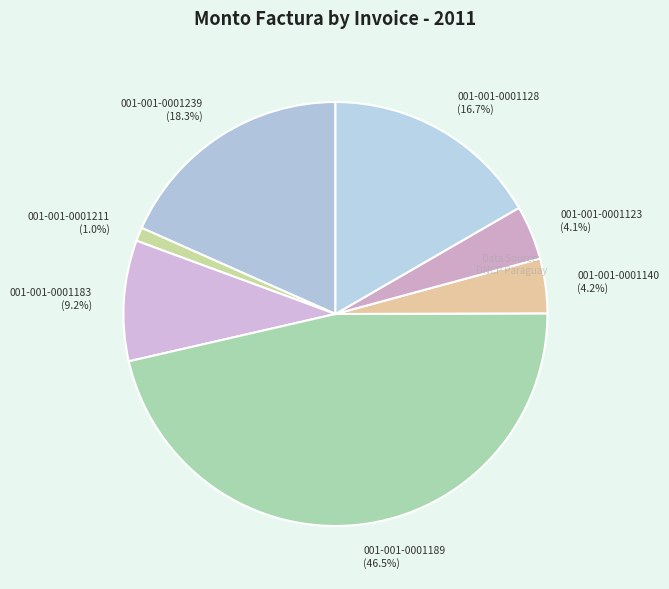

What is the ratio of the value at 001-001-0001123 to the value at 001-001-0001140?

1.0